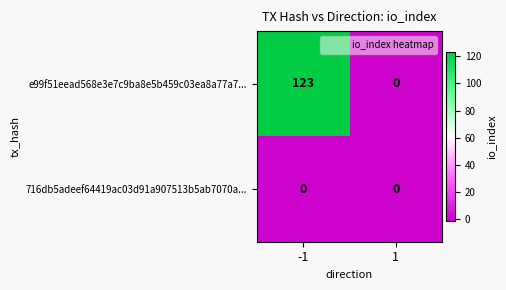

Which series has the largest total across all categories?

e99f51eead568e3e7c9ba8e5b459c03ea8a77a7...